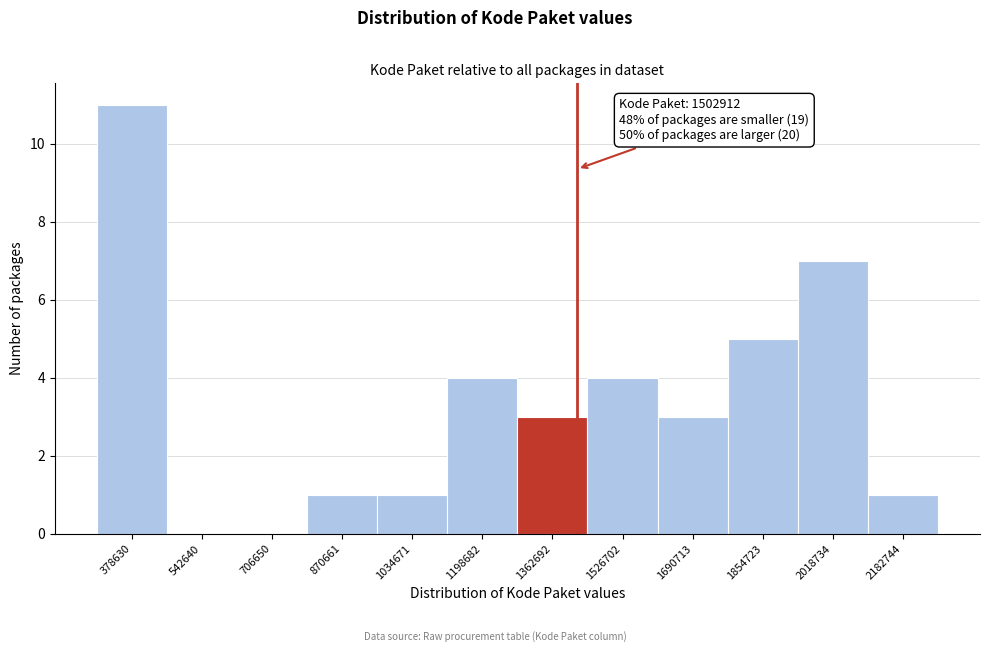

Reading right to left, extract all data points from this chart.

2182744=1	2018734=7	1854723=5	1690713=3	1526702=4	1362692=3	1198682=4	1034671=1	870661=1	706650=0	542640=0	378630=11